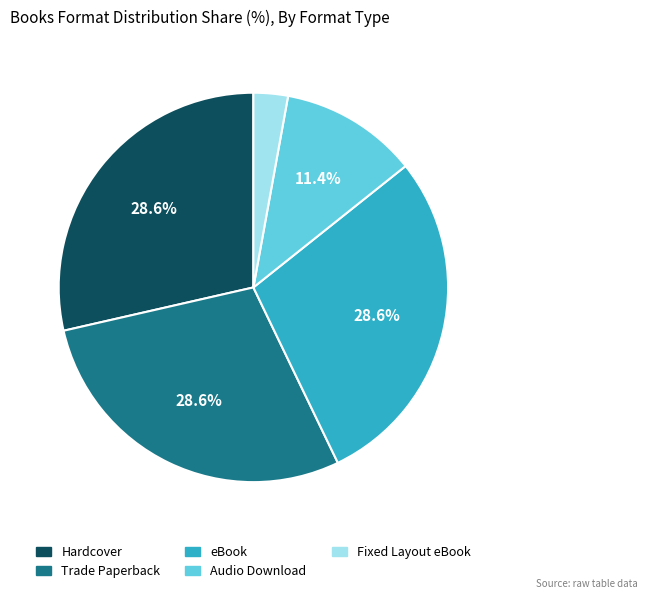

The Trade Paperback slice represents 29% of the pie. True or false?

True